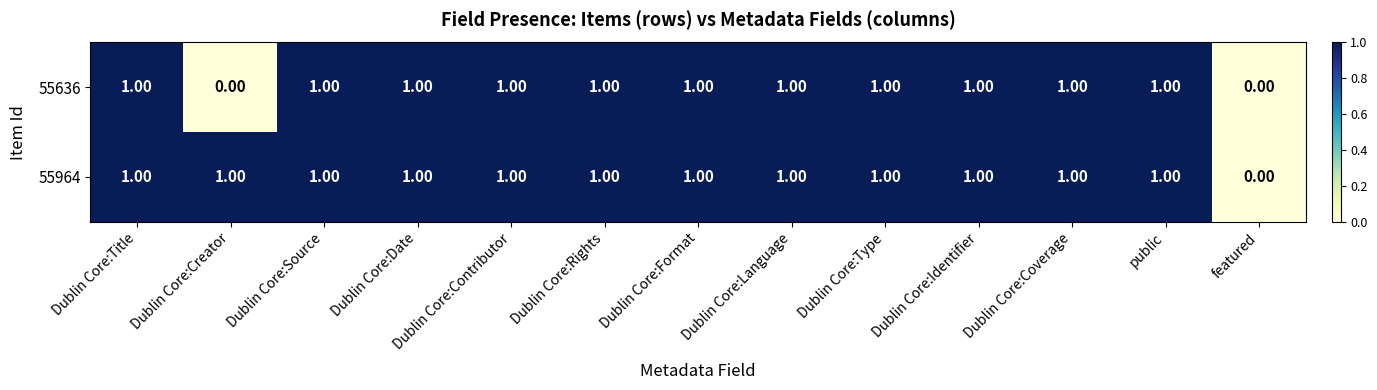

List the series in order of their overall mean, highest first.

55964, 55636